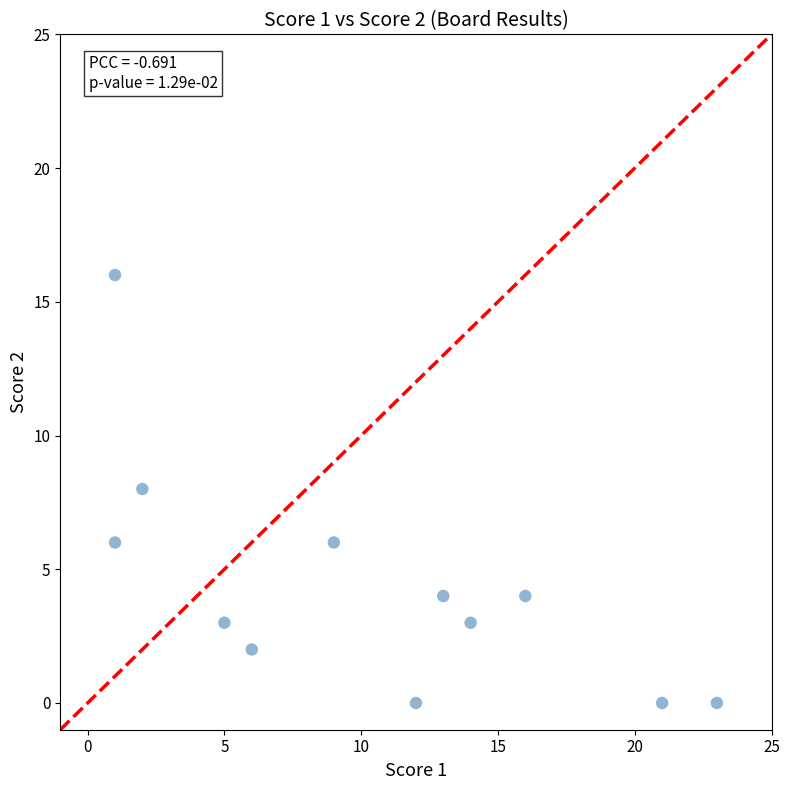

What is the range of X values (max minus min)?

22